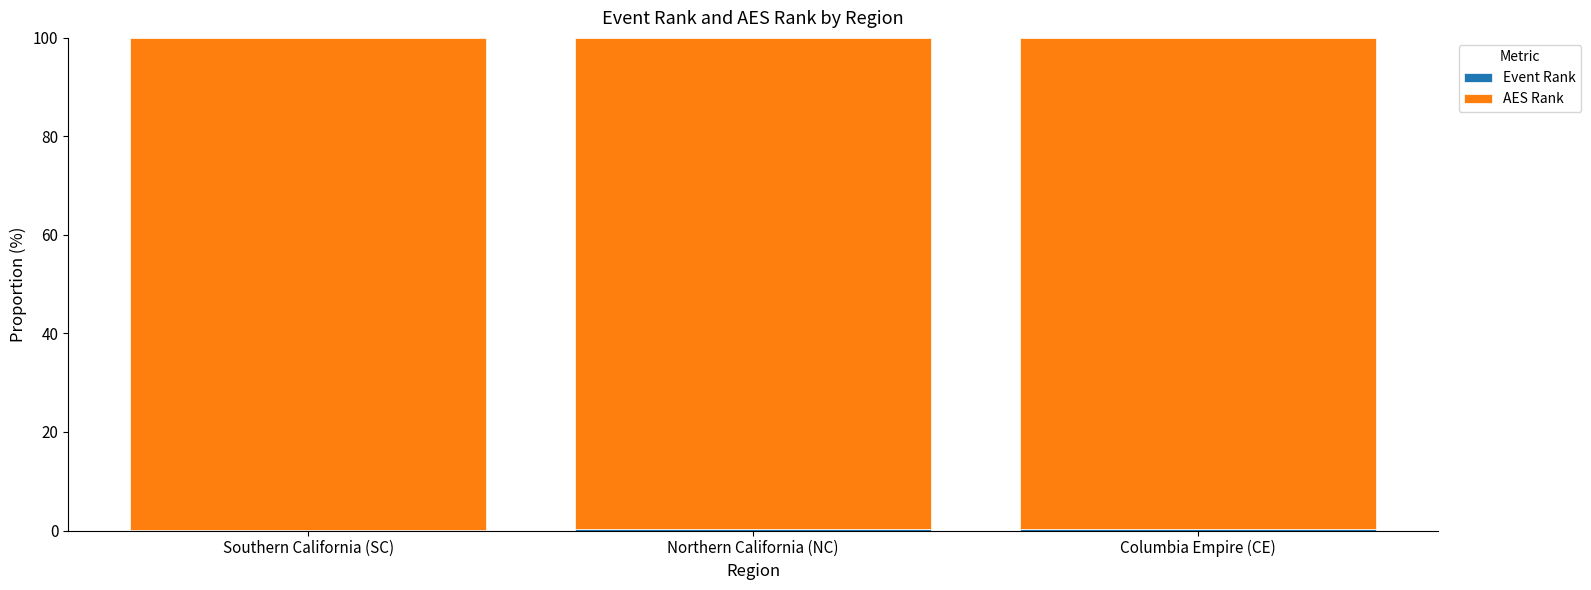

What position from the right is Southern California (SC)?

3